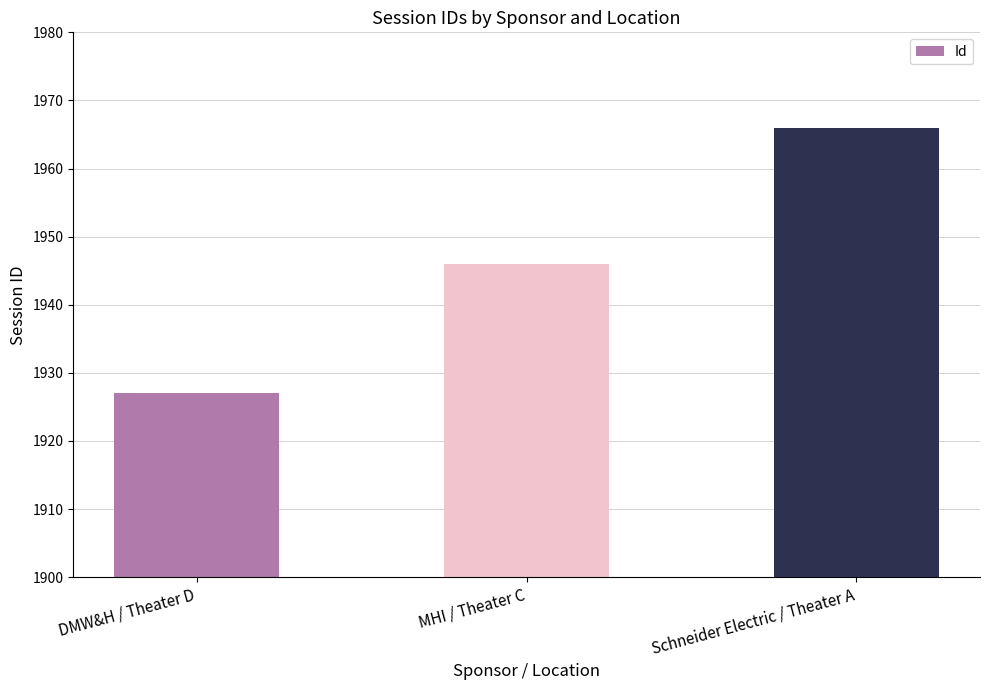

Count the number of categories in the chart.

3